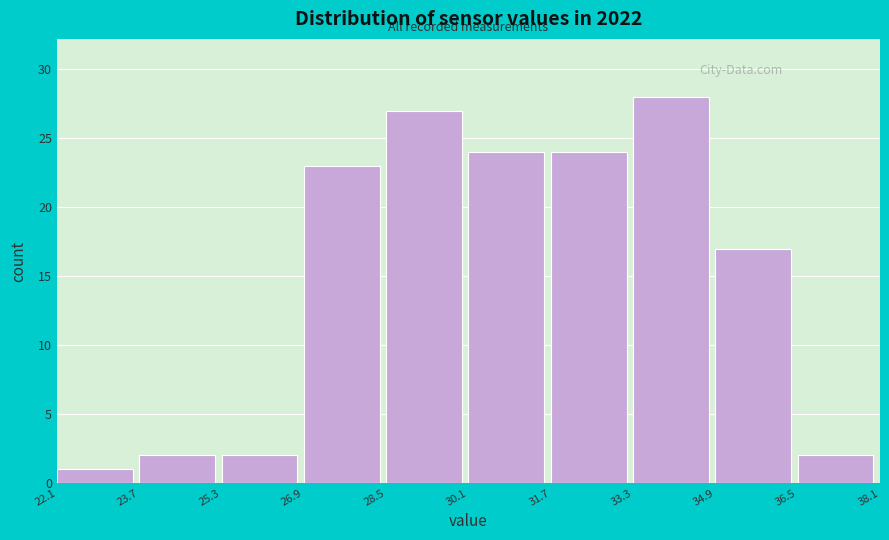

Reading left to right, transcribe this chart: for each bar, give the range it covers on the x-axis and its height. The values are not printed on the chart, so give them approximately, as read against the axis.

22.1 to 23.7: 1
23.7 to 25.3: 2
25.3 to 26.9: 2
26.9 to 28.5: 23
28.5 to 30.1: 27
30.1 to 31.7: 24
31.7 to 33.3: 24
33.3 to 34.9: 28
34.9 to 36.5: 17
36.5 to 38.1: 2